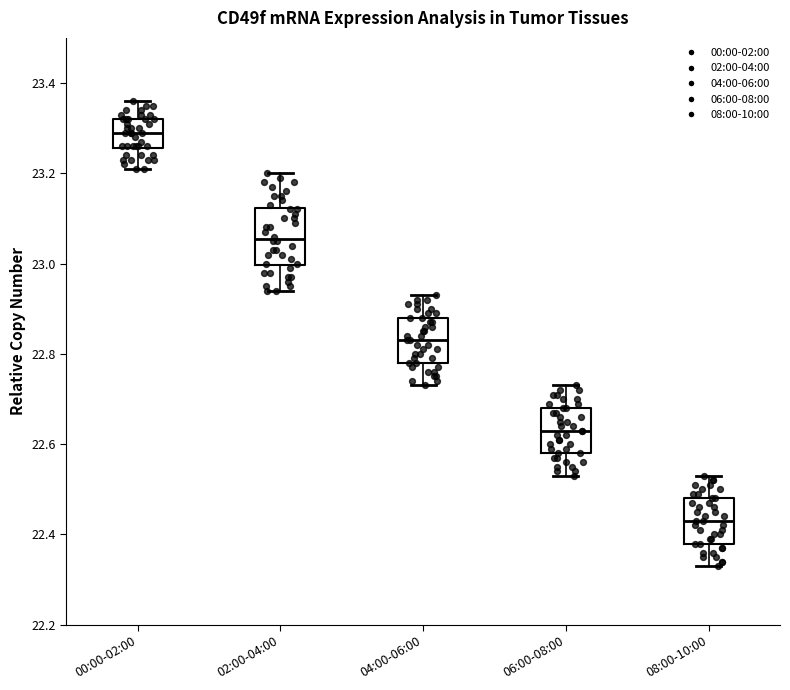

Reading left to right, transcribe this box plot: for each box, give where its median line is, the range the box spans, and where its two whiskers end, as read against the y-axis. The values are not printed on the chart, so give them approximately, as read against the axis.

00:00-02:00: median 23.30, box 23.26 to 23.32, whiskers 23.22 to 23.36
02:00-04:00: median 23.06, box 23.00 to 23.12, whiskers 22.94 to 23.20
04:00-06:00: median 22.84, box 22.78 to 22.88, whiskers 22.74 to 22.94
06:00-08:00: median 22.64, box 22.58 to 22.68, whiskers 22.54 to 22.74
08:00-10:00: median 22.44, box 22.38 to 22.48, whiskers 22.34 to 22.54